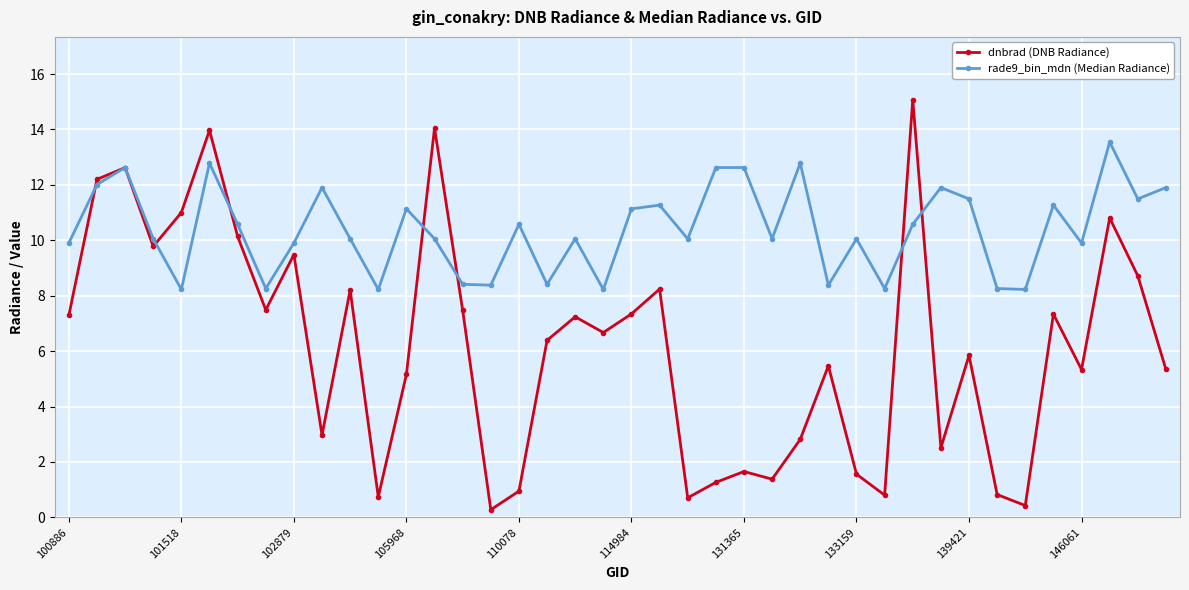

True or false: dnbrad (DNB Radiance) has more than 0 points higher than both neighbors.

True